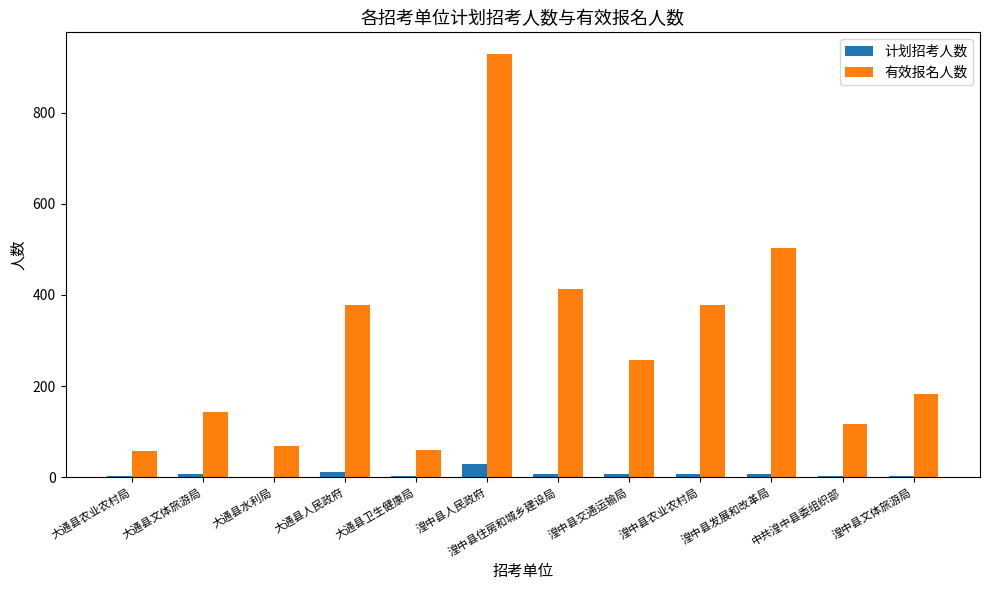

What is the sum of all 计划招考人数 values?

82